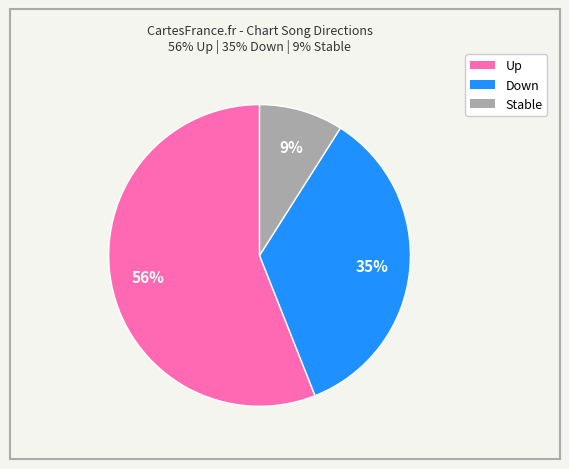

To the nearest percent, what is the difference between the largest and smallest slice percentages?

47%